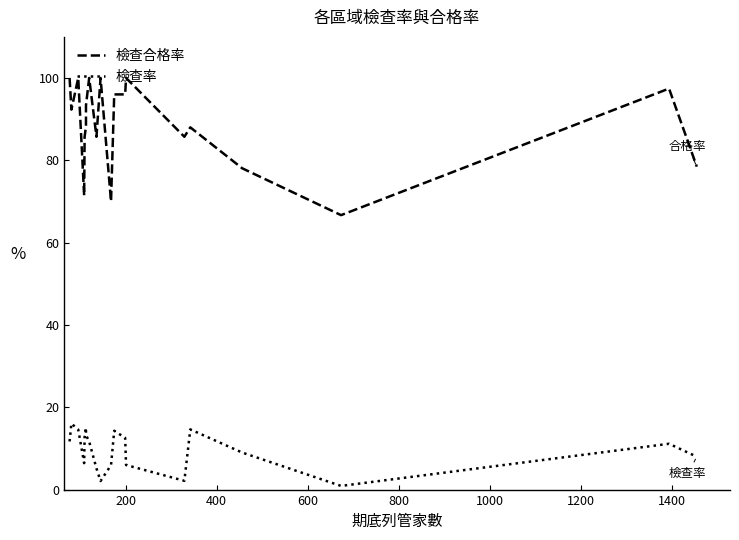

How many values in the 檢查合格率 series exceed 92?

10